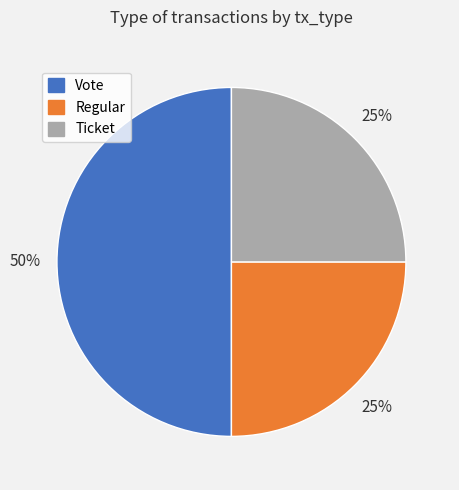

What is the largest slice in the pie chart?

Vote